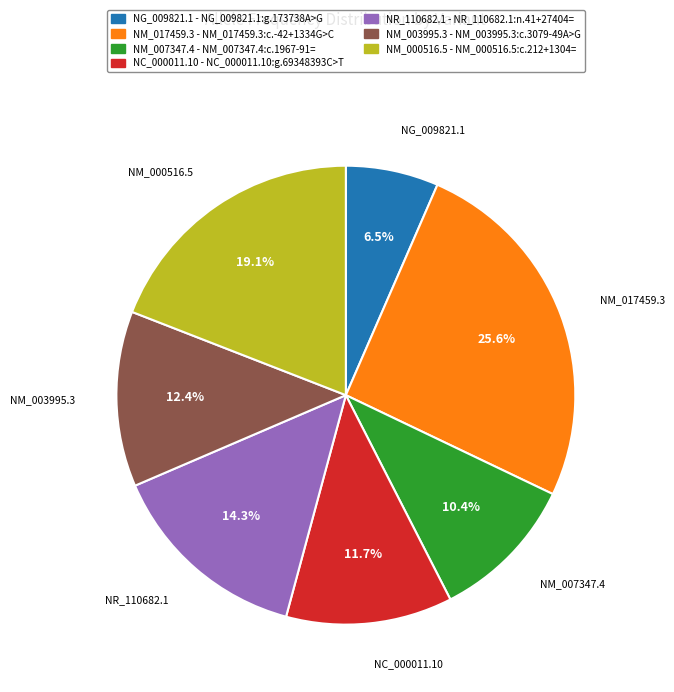

Rank the categories by value from highest to lowest.

NM_017459.3, NM_000516.5, NR_110682.1, NM_003995.3, NC_000011.10, NM_007347.4, NG_009821.1